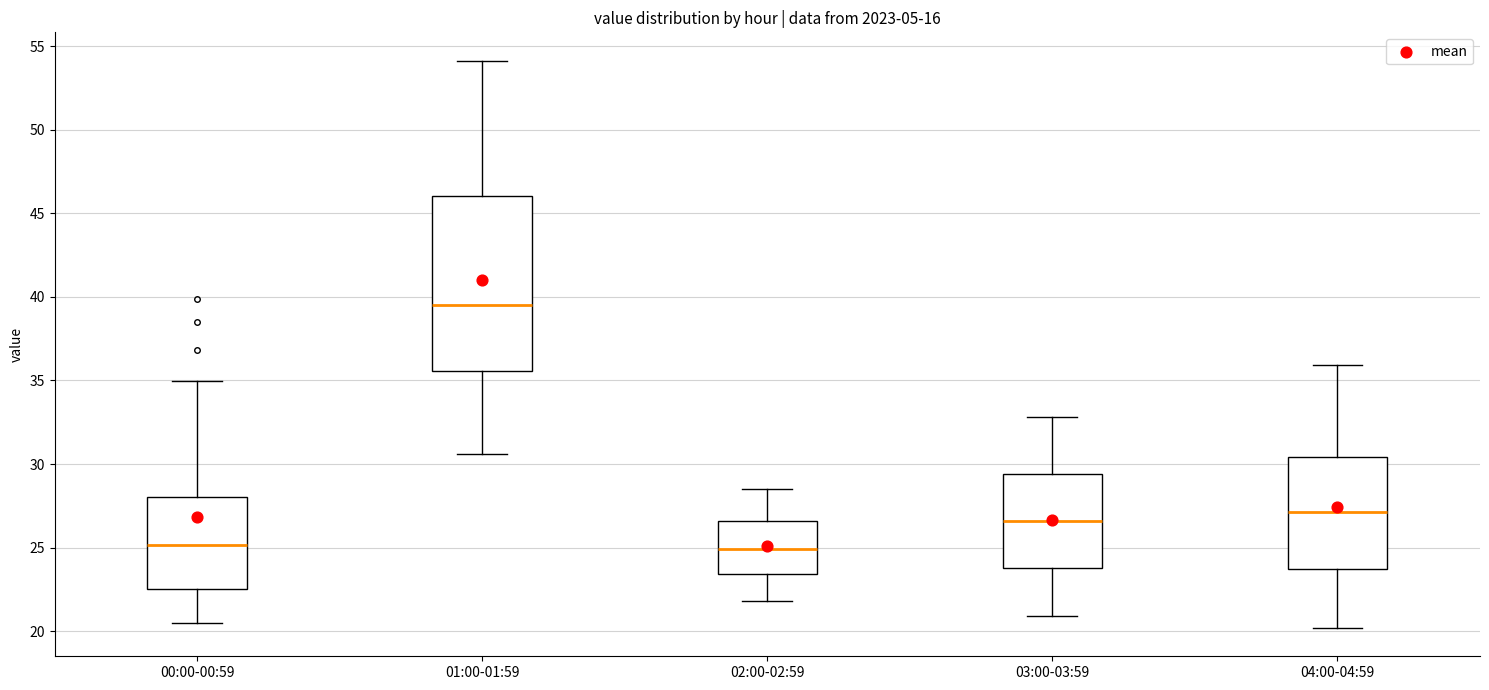

Reading left to right, read every box against the y-axis: the position of its median line, the range the box covers, and the ends of its whiskers. The values are not printed on the chart, so give them approximately, as read against the axis.

00:00-00:59: median 25.0, box 22.5 to 28.0, whiskers 20.5 to 35.0
01:00-01:59: median 39.5, box 35.5 to 46.0, whiskers 30.5 to 54.0
02:00-02:59: median 25.0, box 23.5 to 26.5, whiskers 22.0 to 28.5
03:00-03:59: median 26.5, box 24.0 to 29.5, whiskers 21.0 to 33.0
04:00-04:59: median 27.0, box 23.5 to 30.5, whiskers 20.0 to 36.0